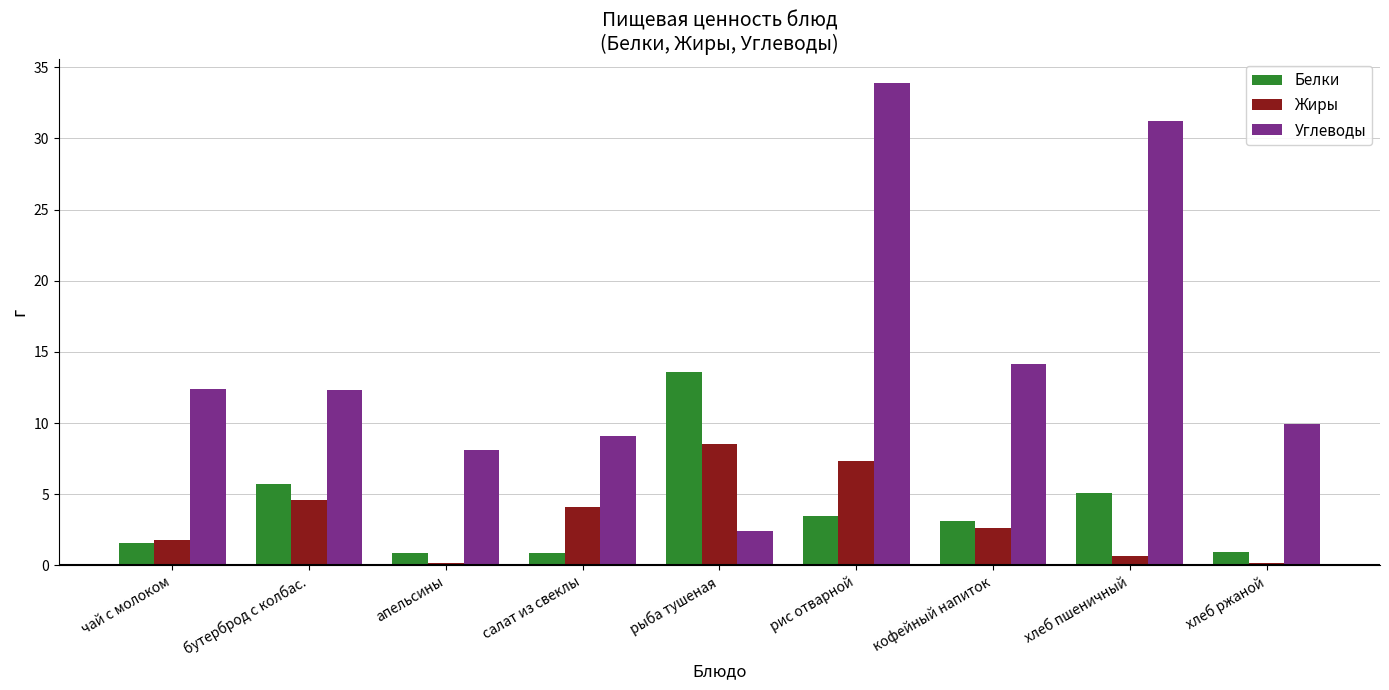

The Углеводы series shows 46.0 at хлеб пшеничный. True or false?

False